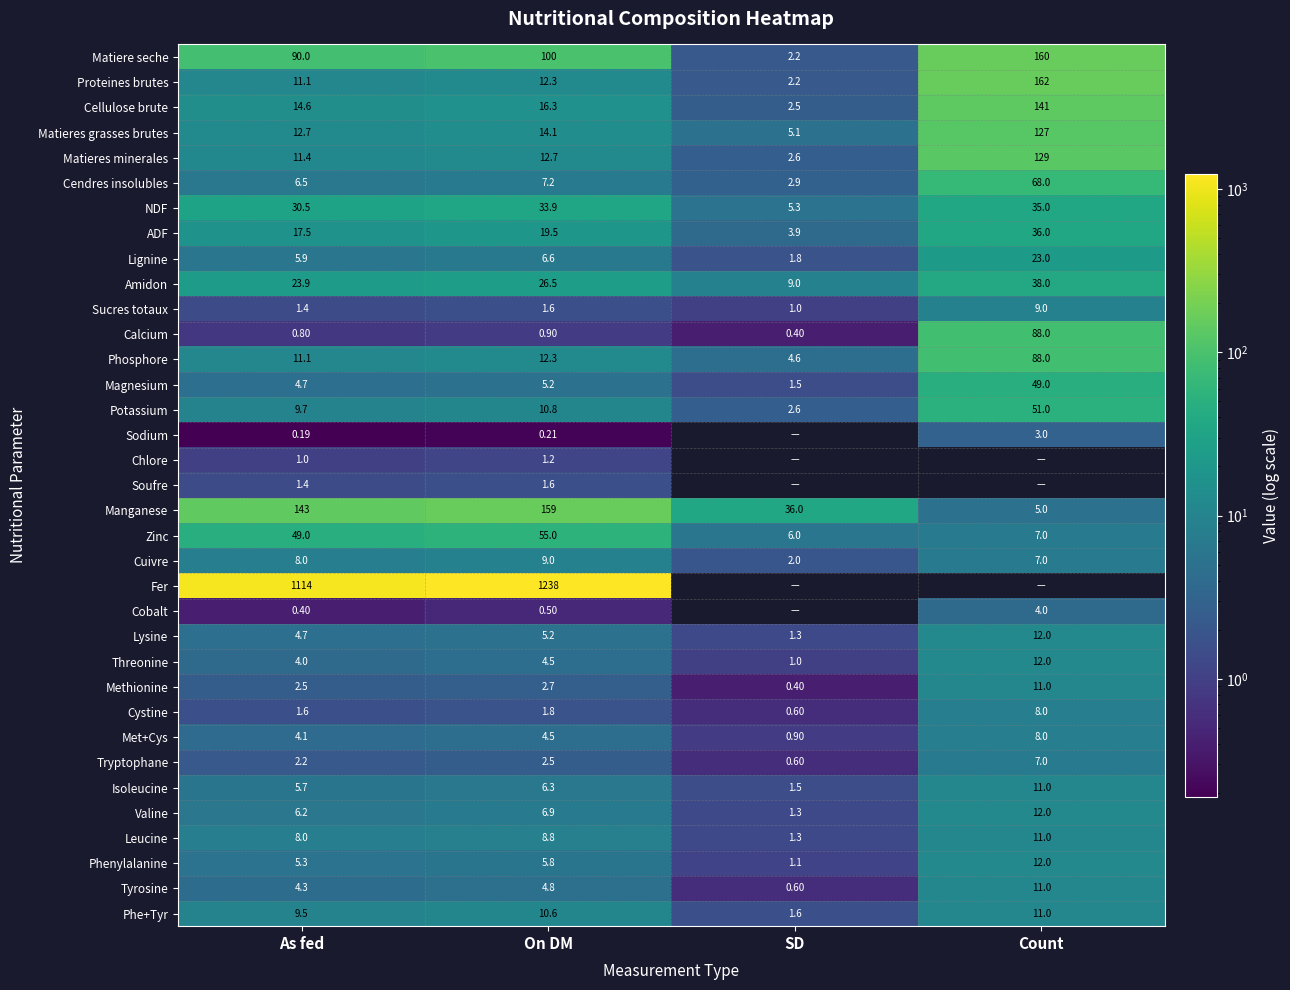

What is the difference between the maximum and minimum values in the Calcium series?

87.6